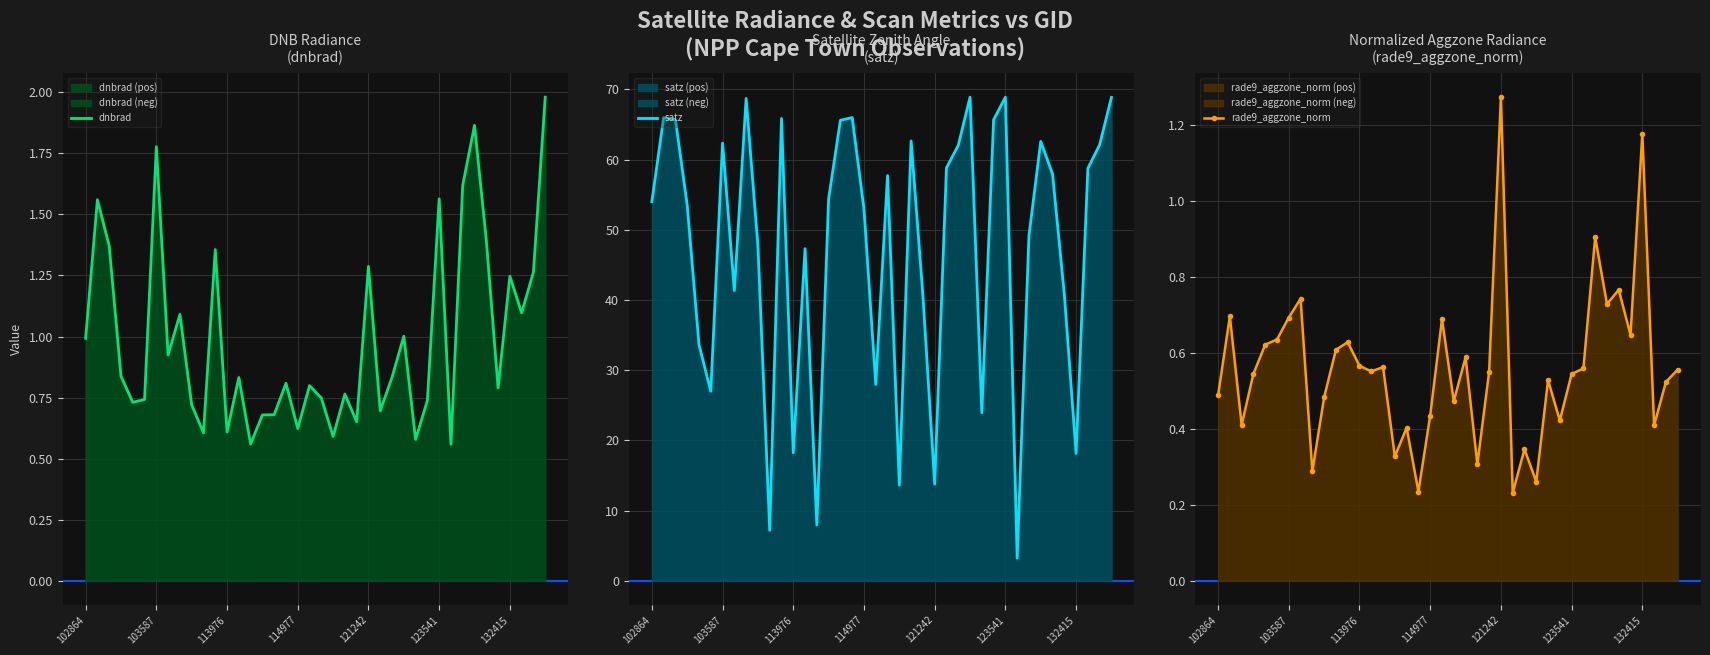

What is the greatest value displayed?

68.9